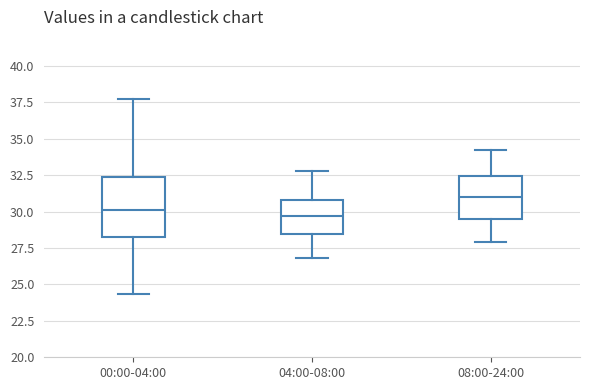

Where does the lower whisker of the box for 00:00-04:00 end on the y-axis? The values are not printed on the chart, so give them approximately, as read against the axis.

24.5